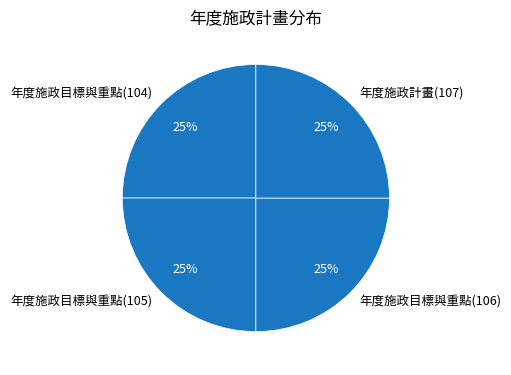

To the nearest percent, what is the combined percentage of 年度施政目標與重點(105) and 年度施政目標與重點(106)?

50%